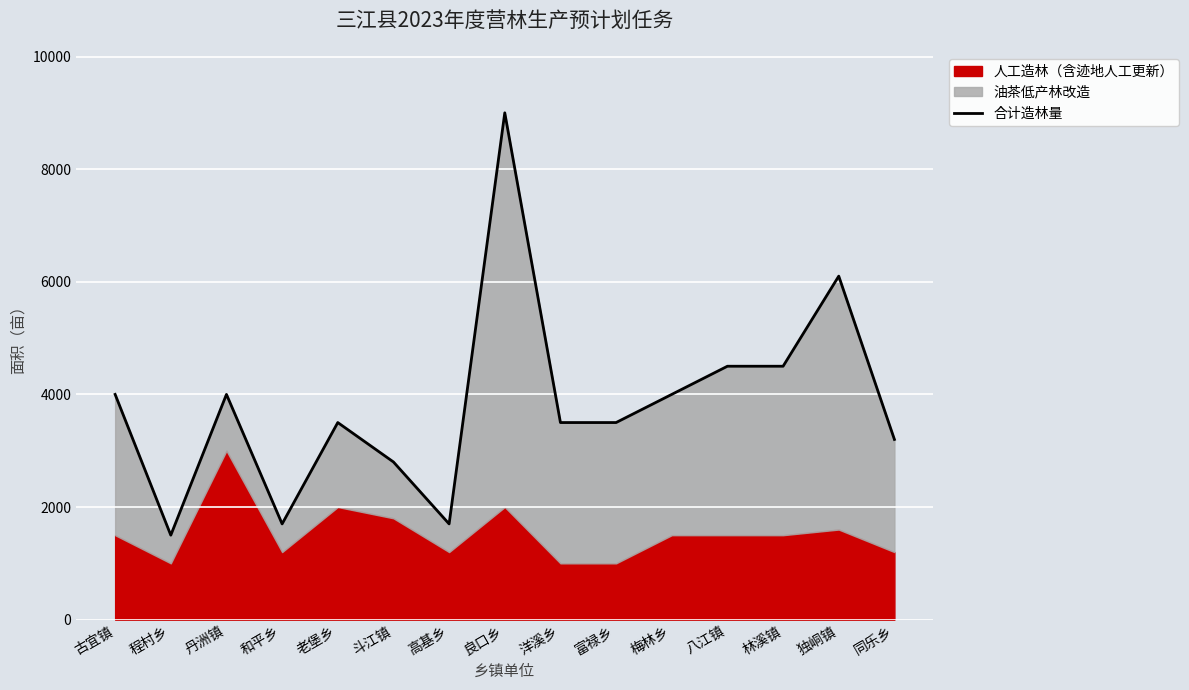

What is the difference between the maximum and second lowest values?

7300